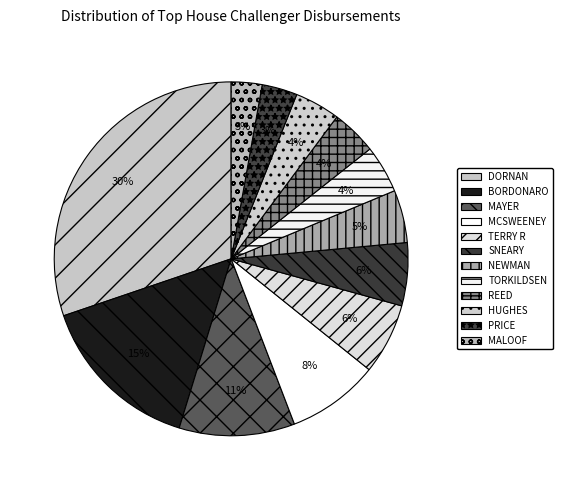

Does any single category account for the majority?

No